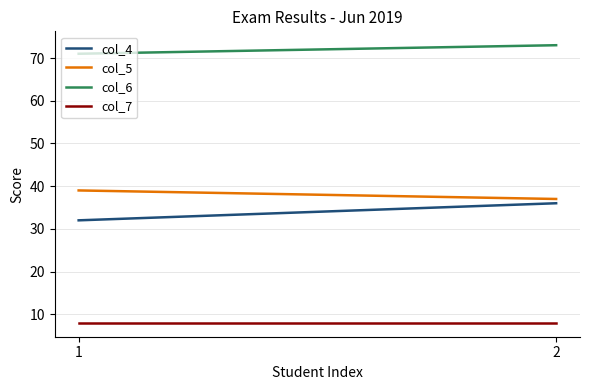

What is the total value across all series at 1?

150